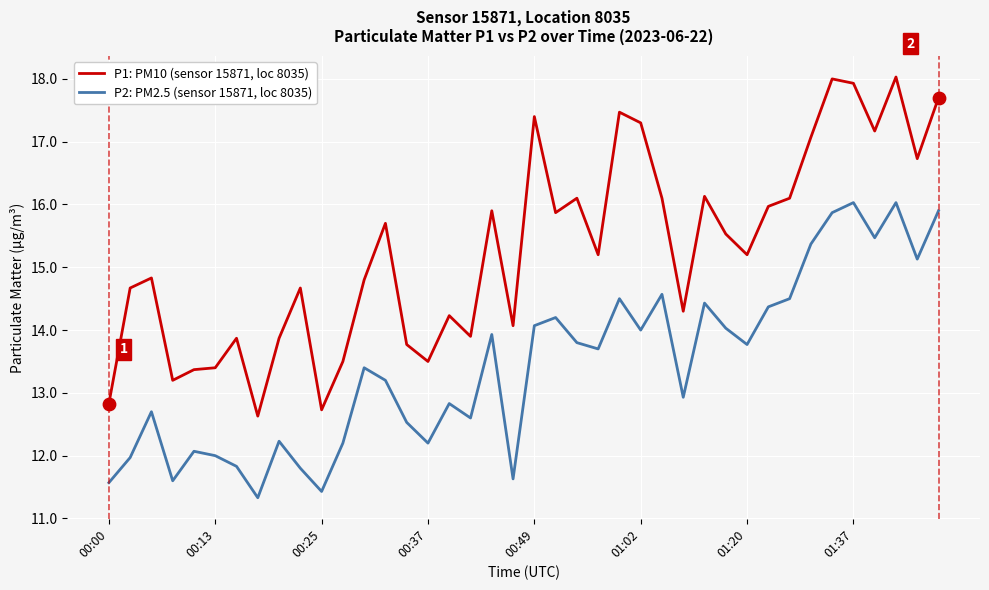

Which series has the largest total across all categories?

P1: PM10 (sensor 15871, loc 8035)